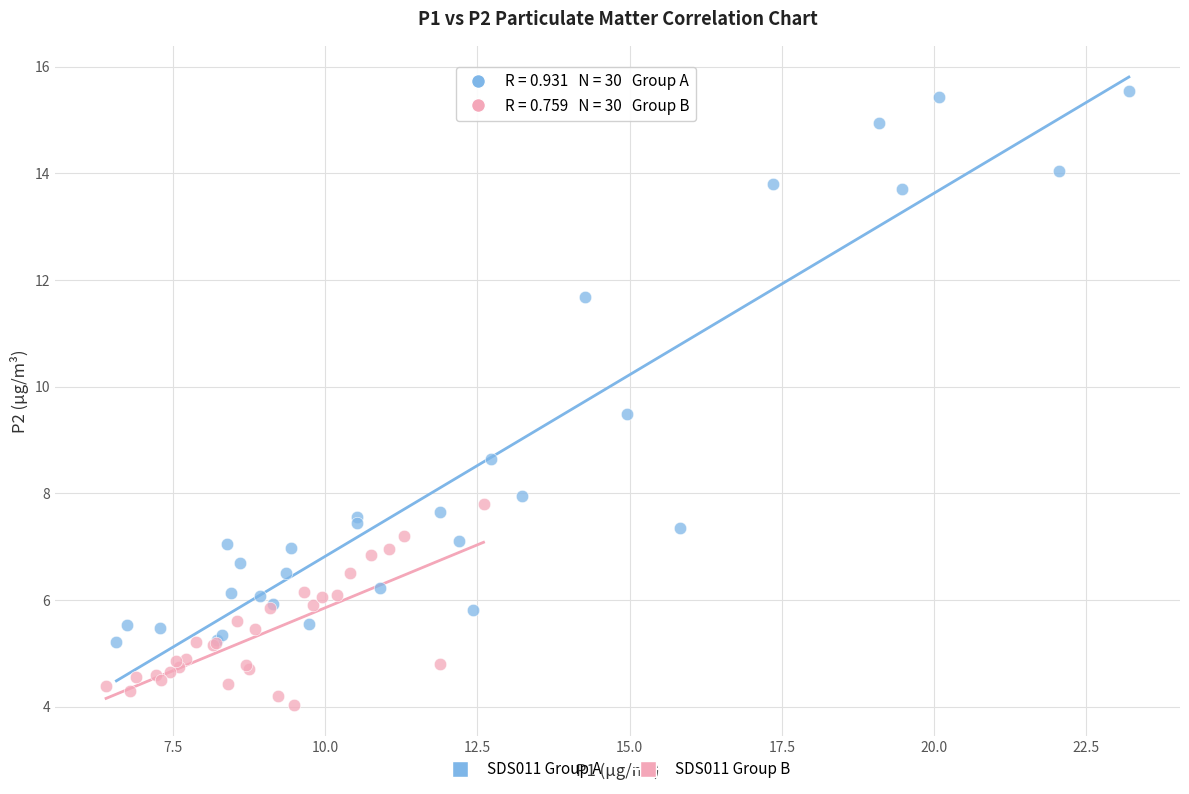

What are all the series names shown in the legend?

SDS011 Group A, SDS011 Group B